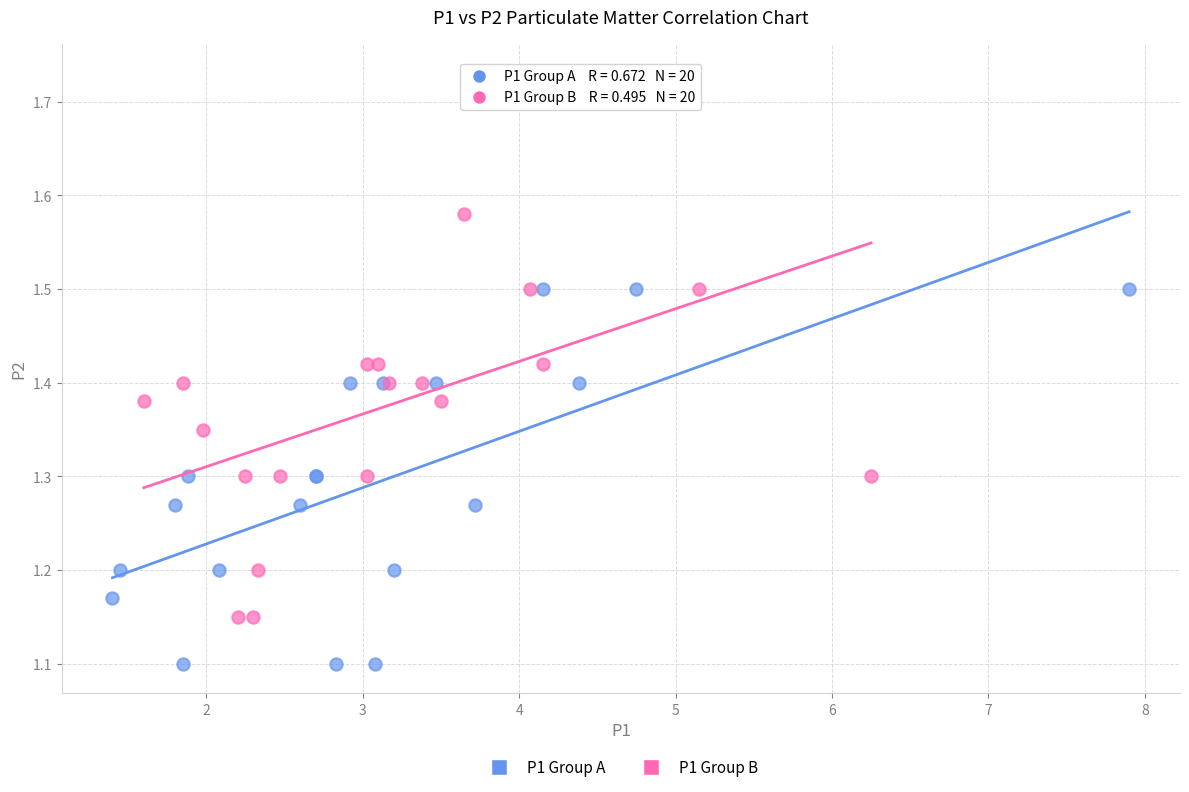

Which series contains the lowest Y value?

P1 Group A